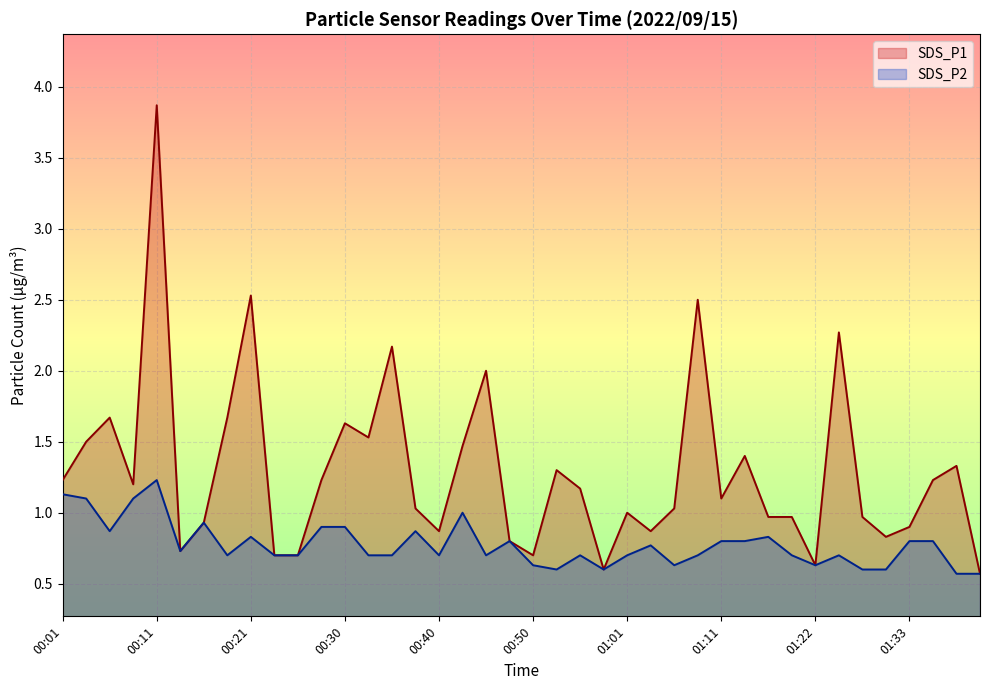

True or false: SDS_P1 and SDS_P2 intersect in this chart.

False